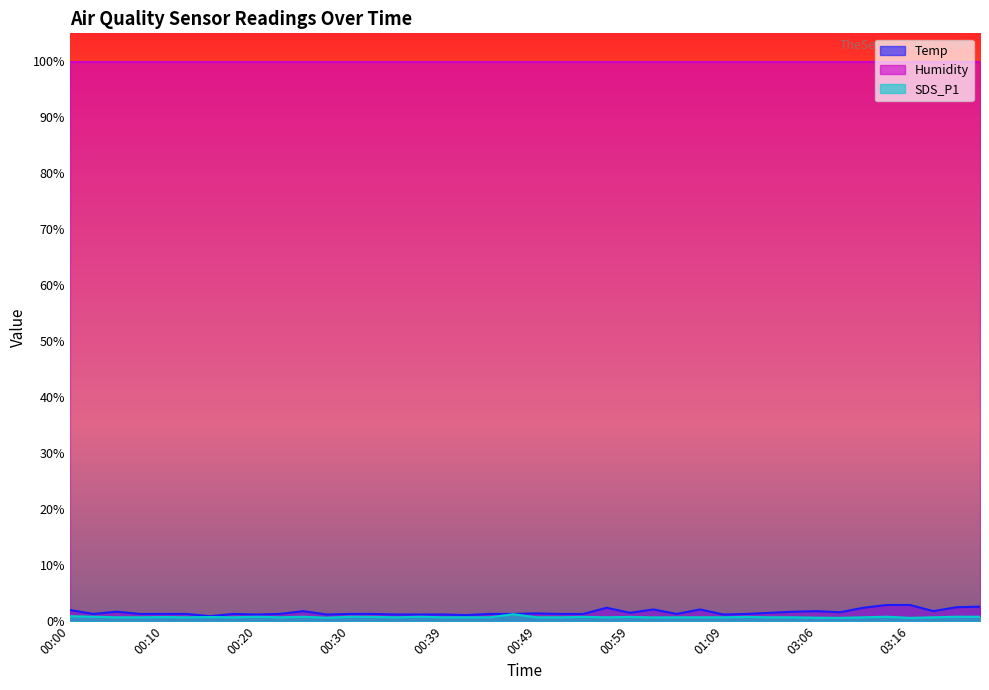

How many lines are shown in the chart?

3